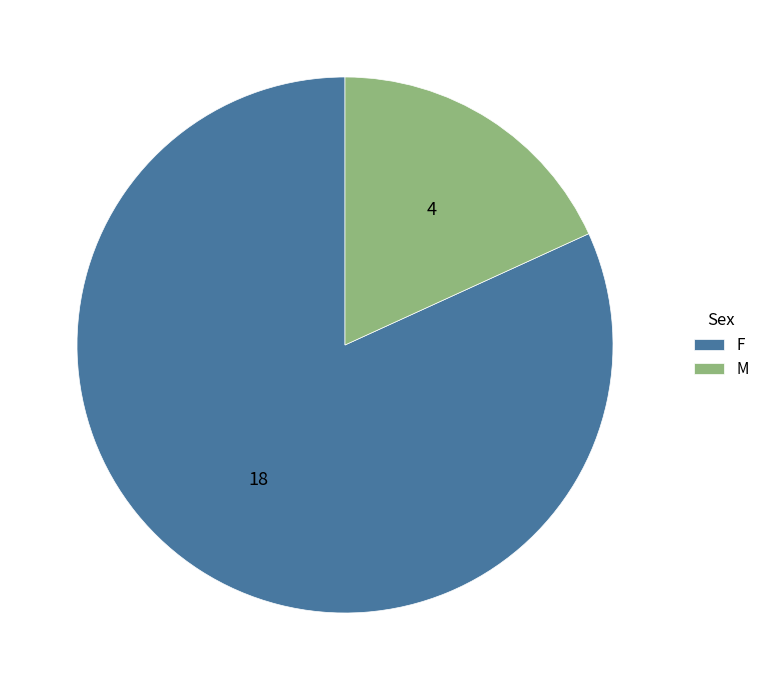

Is there any slice that represents more than half of the pie?

Yes